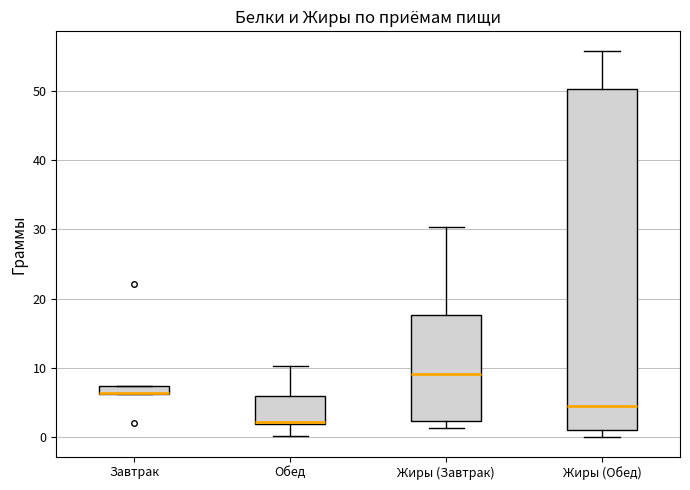

Which box is the tallest, from its lower edge to its upper edge?

Жиры (Обед)